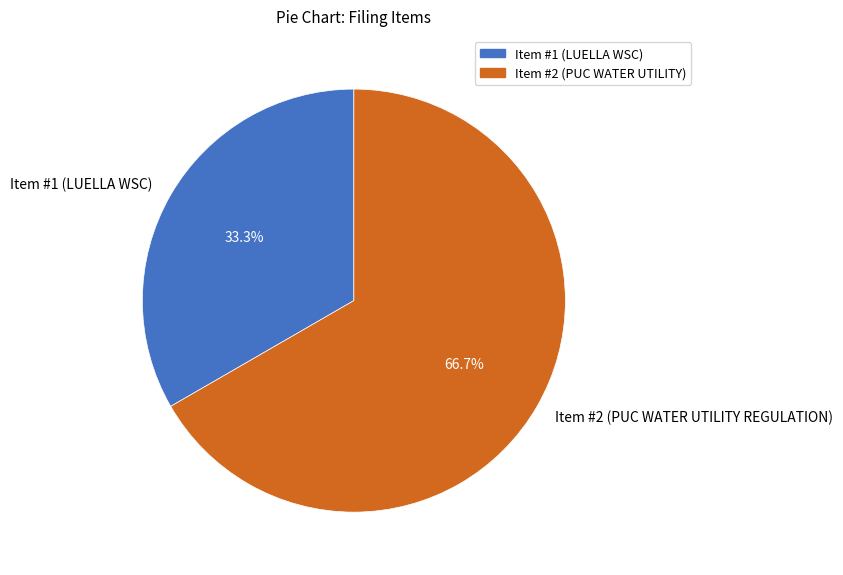

Is Item #2 (PUC WATER UTILITY REGULATION) the majority of the pie?

Yes